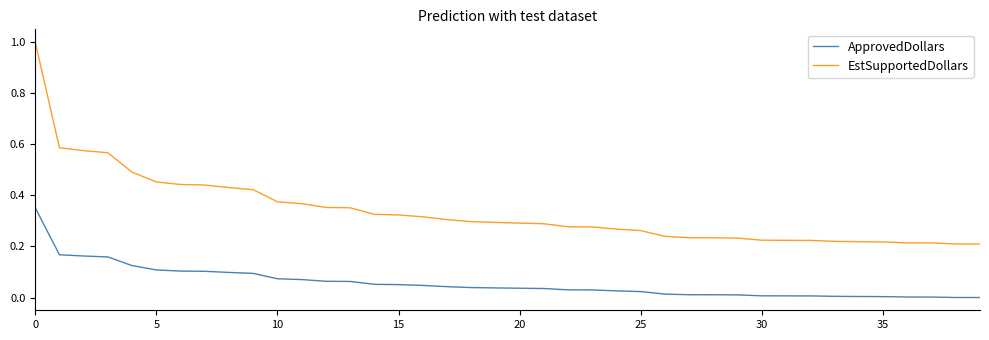

What is the difference between the maximum and minimum values in the EstSupportedDollars series?

0.8